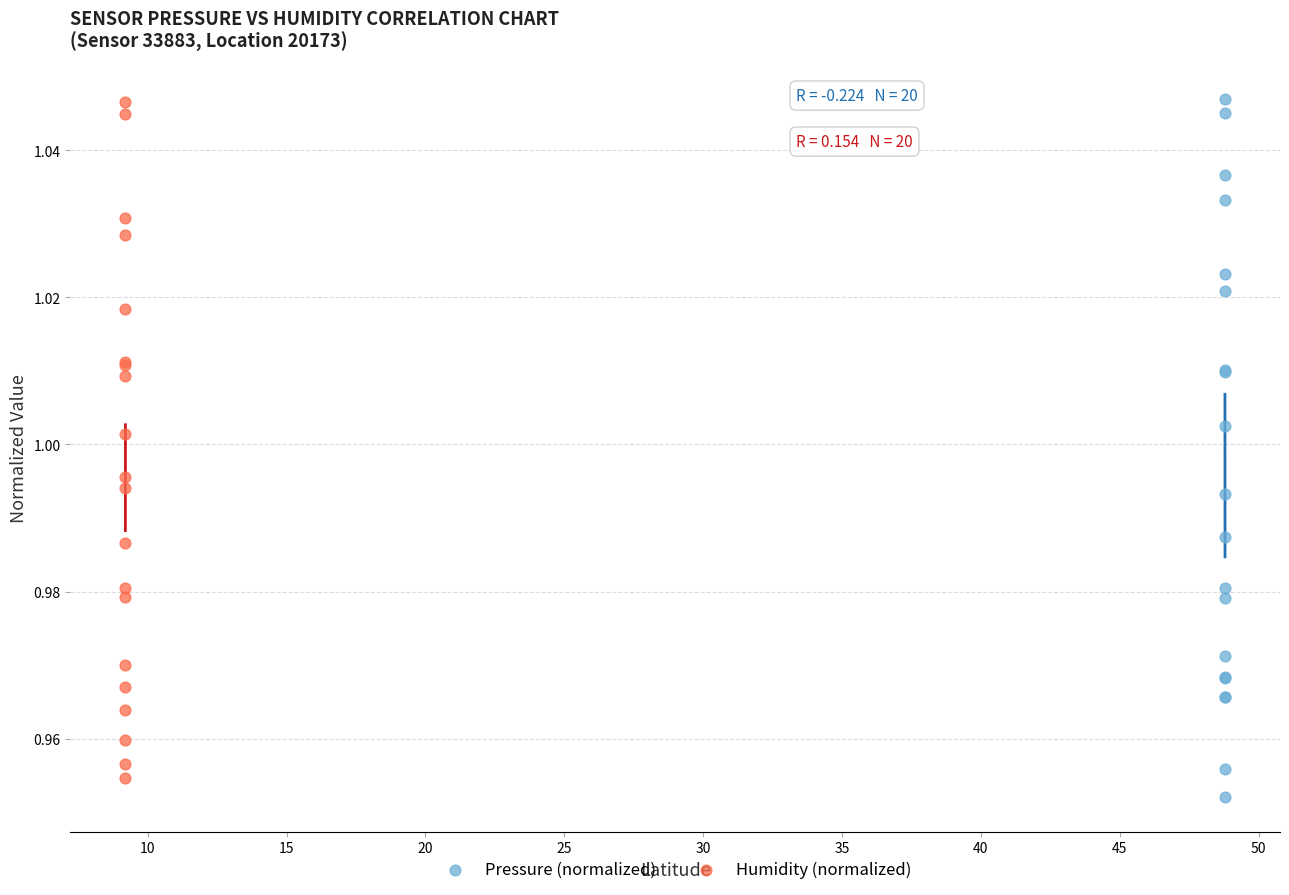

What are all the series names shown in the legend?

Pressure (normalized), Humidity (normalized)